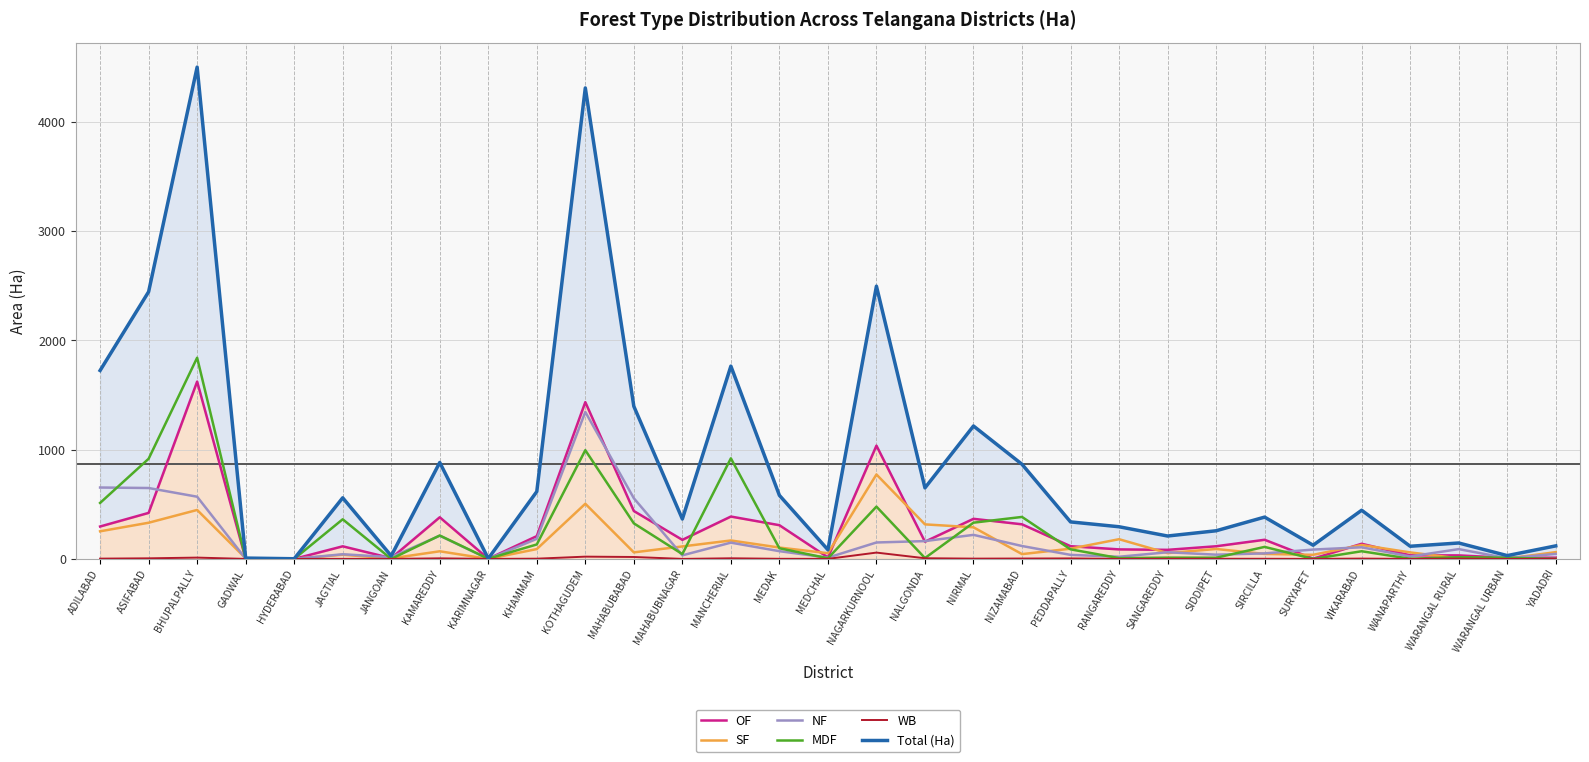

What position from the left is MAHABUBABAD?

12